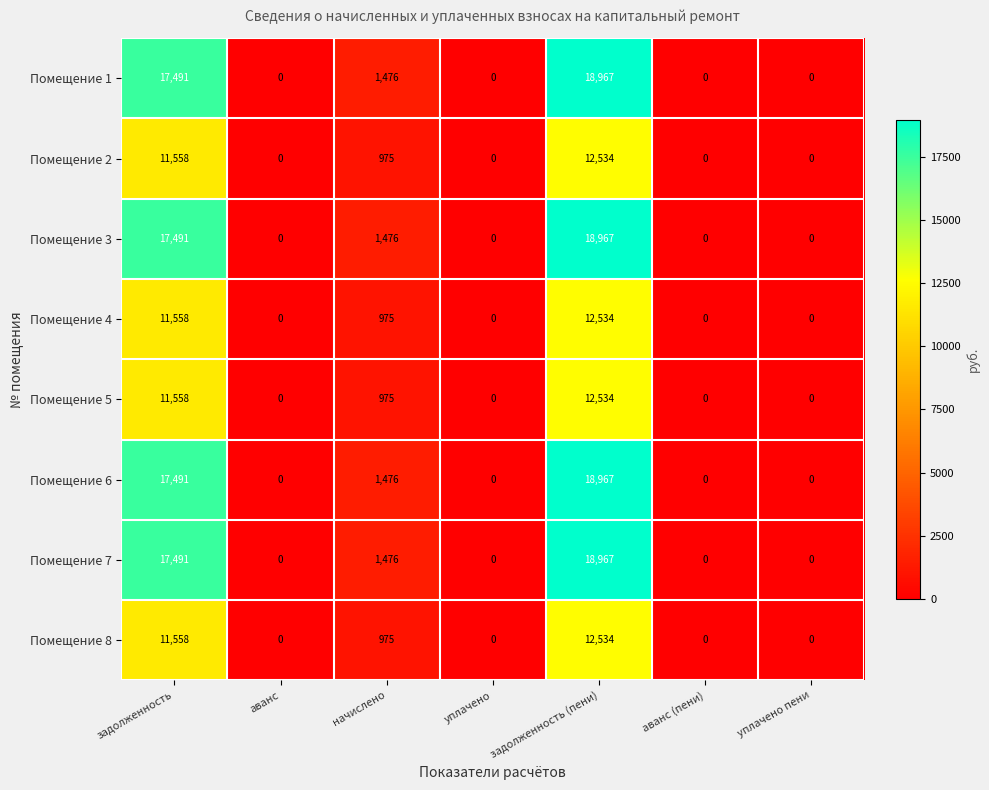

True or false: Помещение 7 has a value of 2598 at начислено.

False